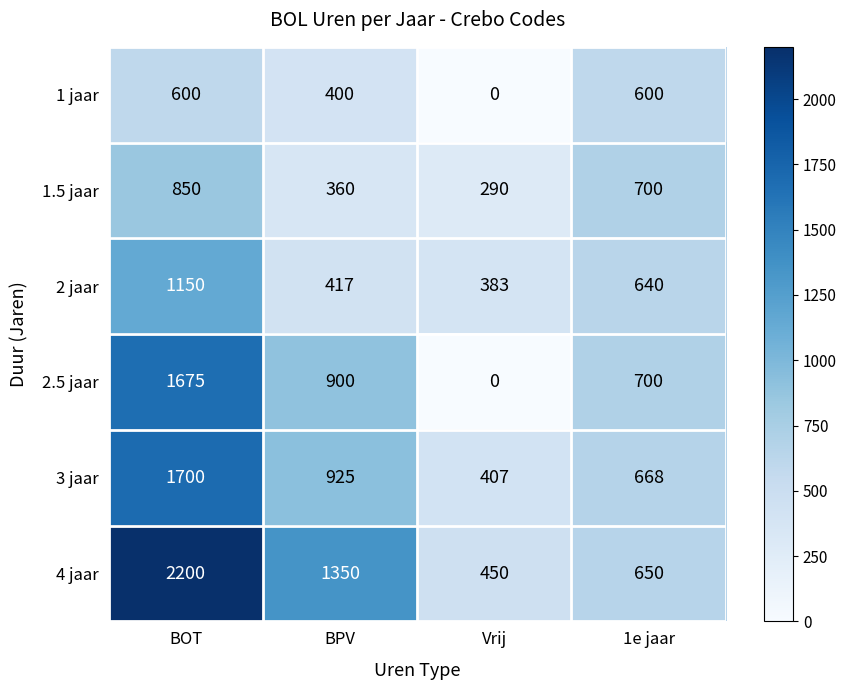

Is the value of 3 jaar at BPV greater than the value of 1.5 jaar at 1e jaar?

Yes